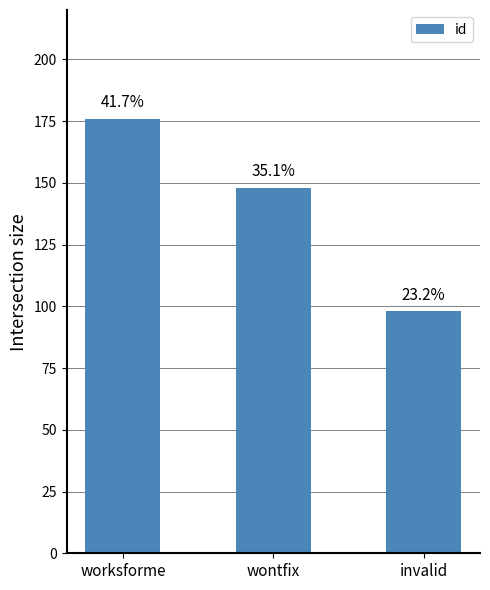

What is the smallest value displayed?

98